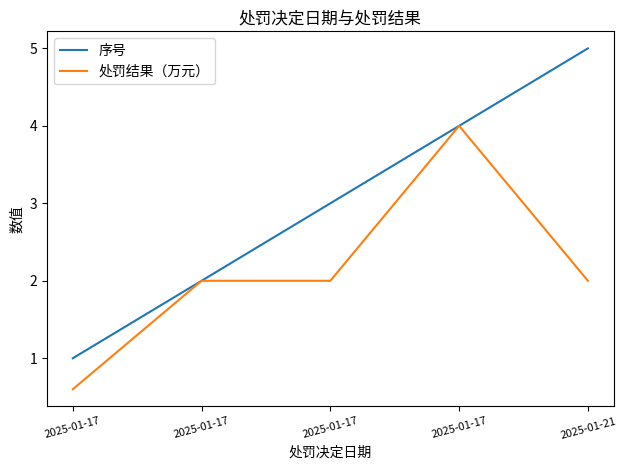

At which category does the chart reach its minimum across all series?

2025-01-17